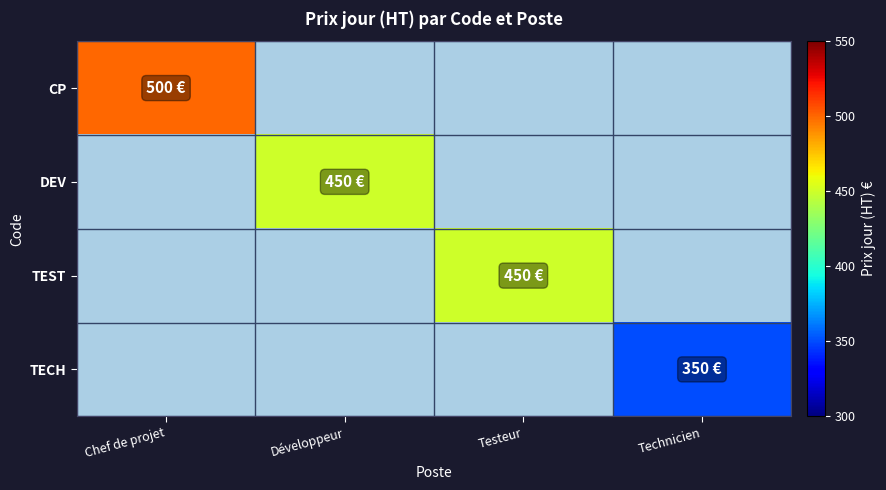

The DEV series shows 275 at Technicien. True or false?

False